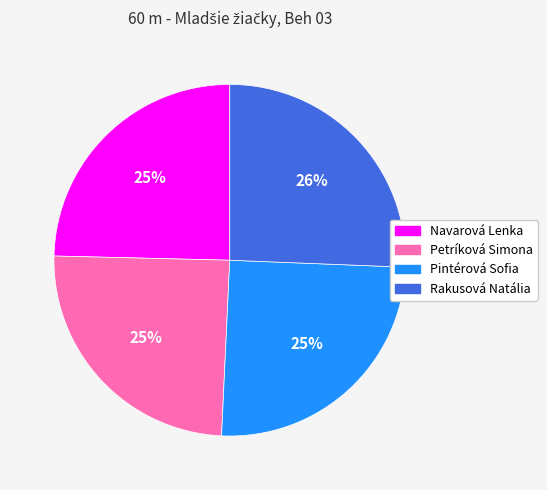

Is there a majority slice in this chart?

No